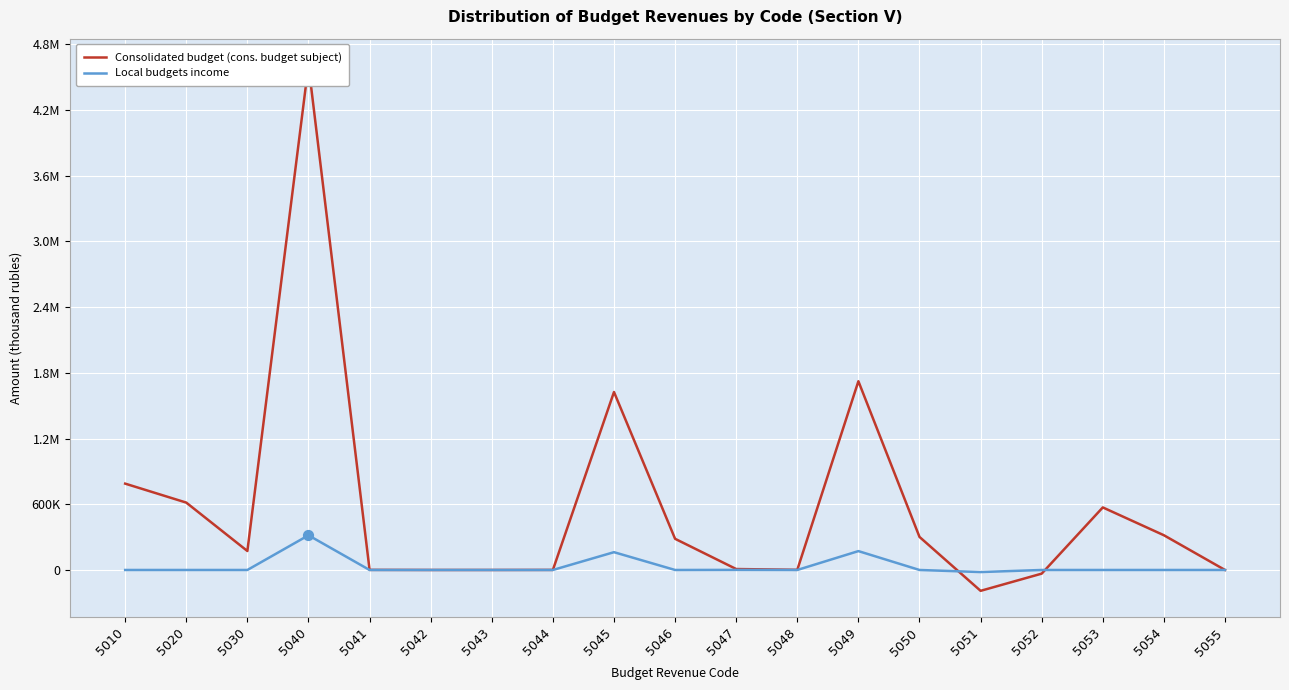

At how many categories does at least one series exceed 3029622?

1